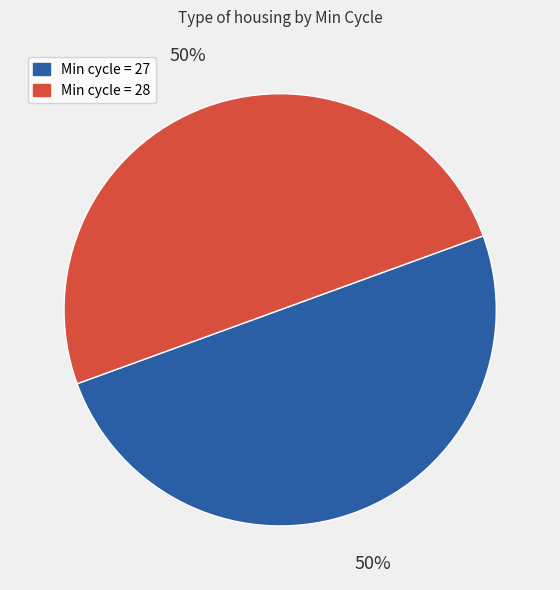

To the nearest percent, what portion does Min cycle = 27 represent?

50%